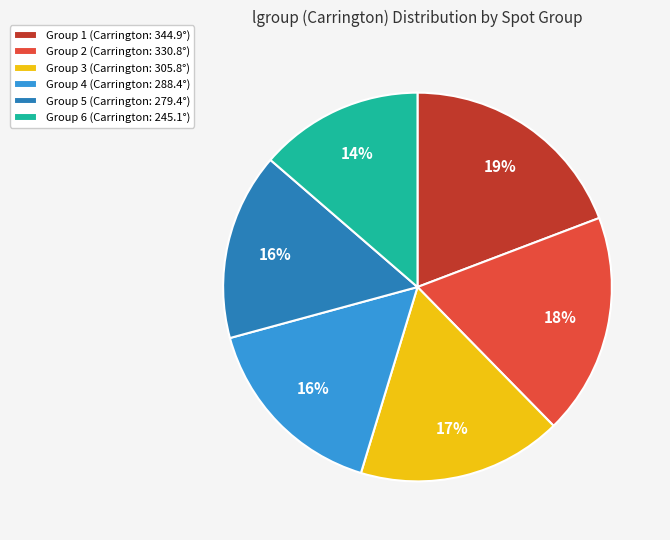

To the nearest percent, what is the difference between the Group 3 (Carrington: 305.8°) and Group 2 (Carrington: 330.8°) slice percentages?

1%